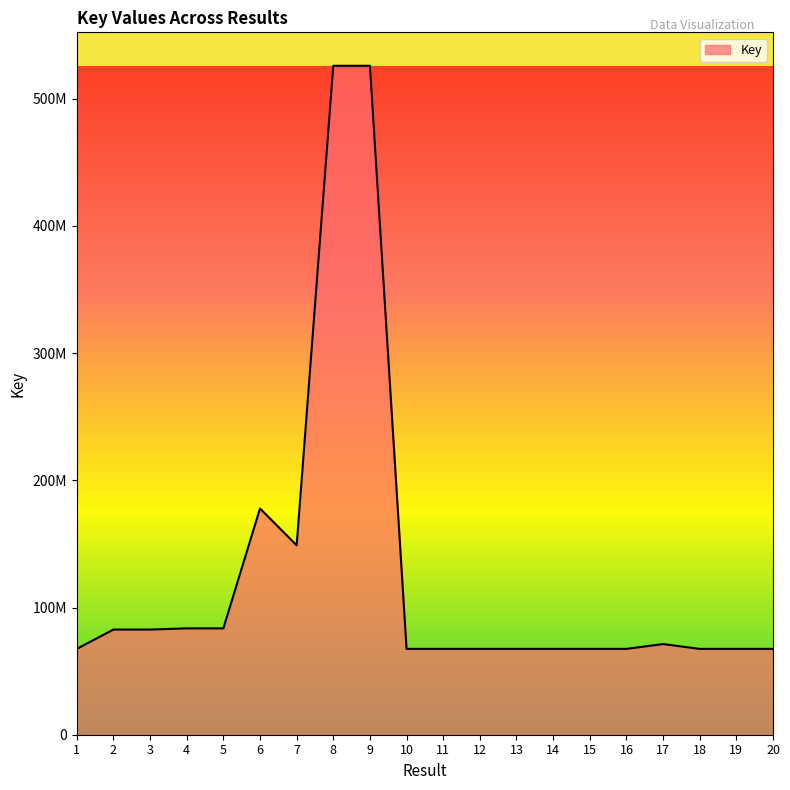

Does the chart display data point markers on the line(s)?

No